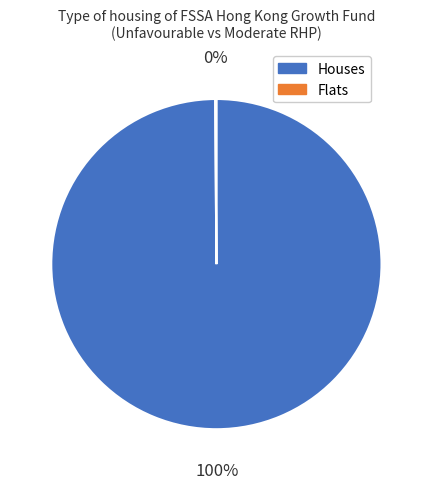

To the nearest percent, what is the average slice percentage?

50%